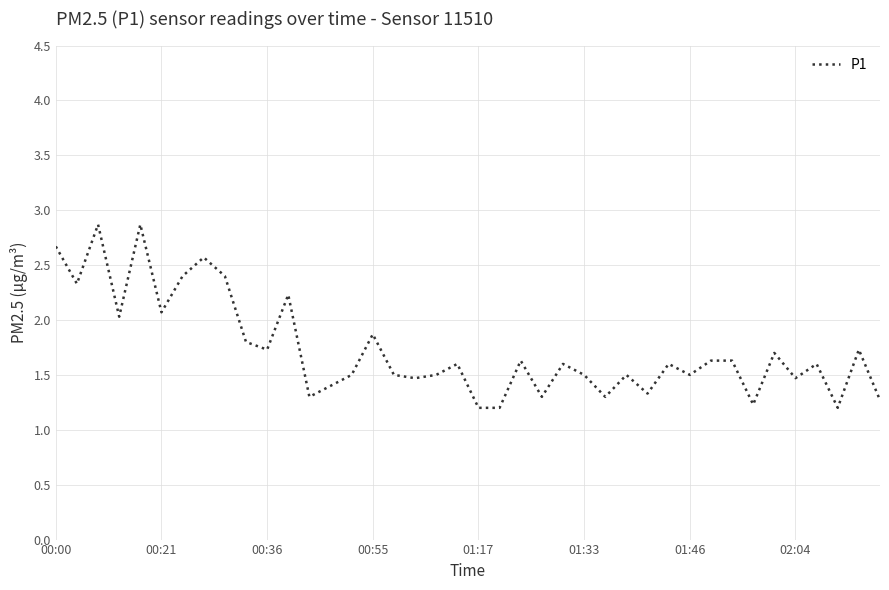

What is the minimum value shown in the chart?

1.2